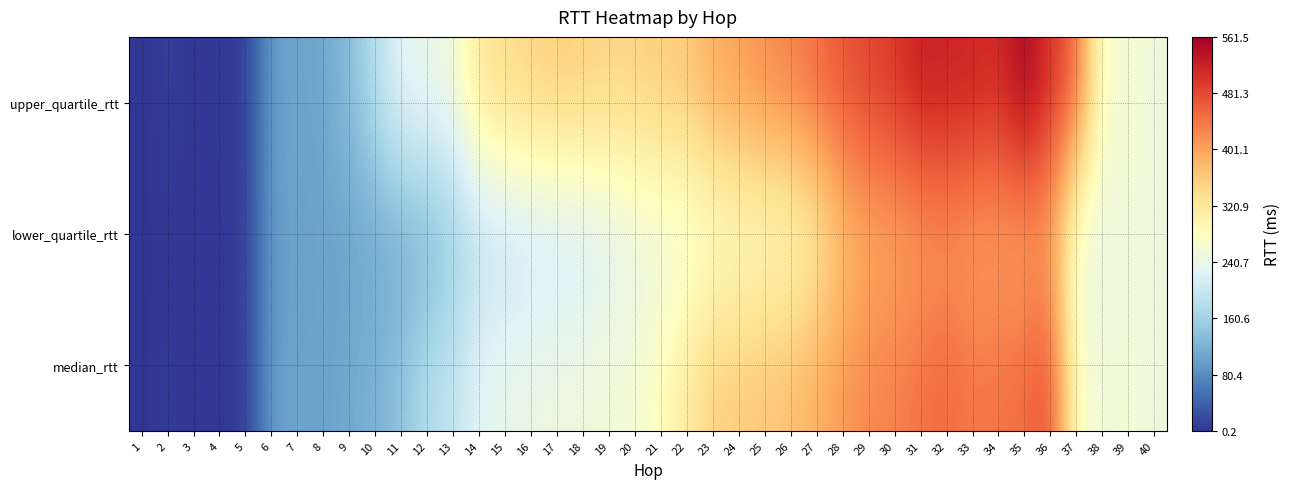

At which category is the sum across all series the highest?

35